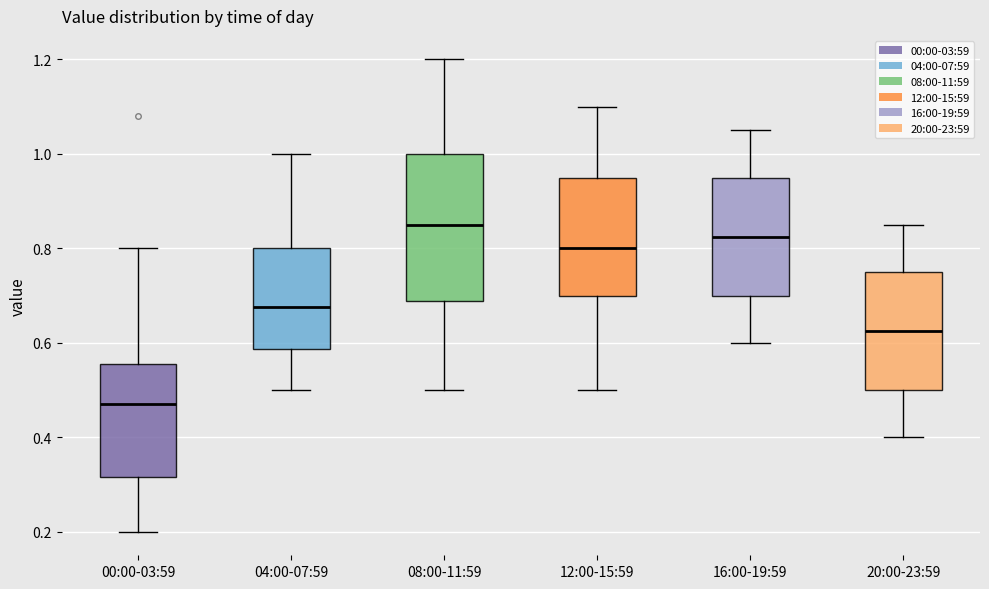

Which box has the lowest median line?

00:00-03:59